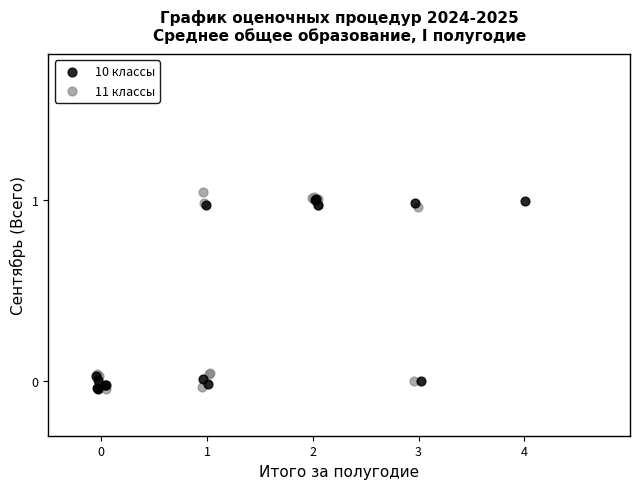

Which series has the widest spread of Y values?

11 классы